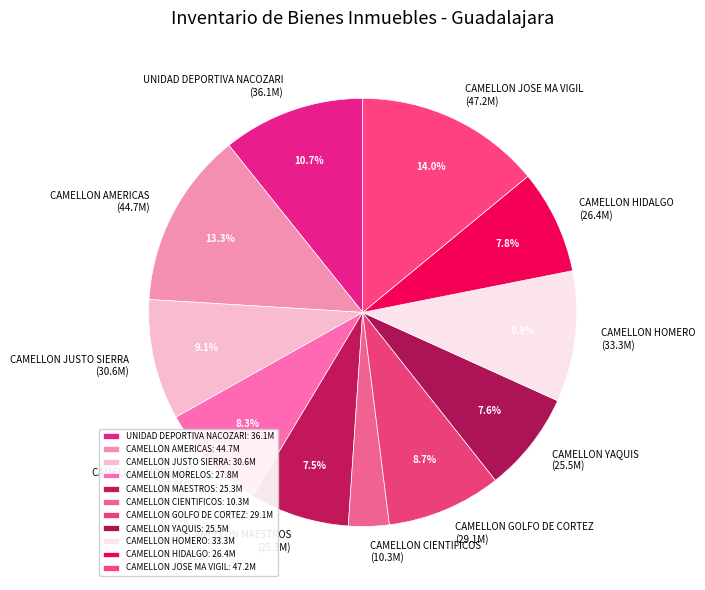

To the nearest percent, what is the difference between the CAMELLON YAQUIS and UNIDAD DEPORTIVA NACOZARI slice percentages?

3%